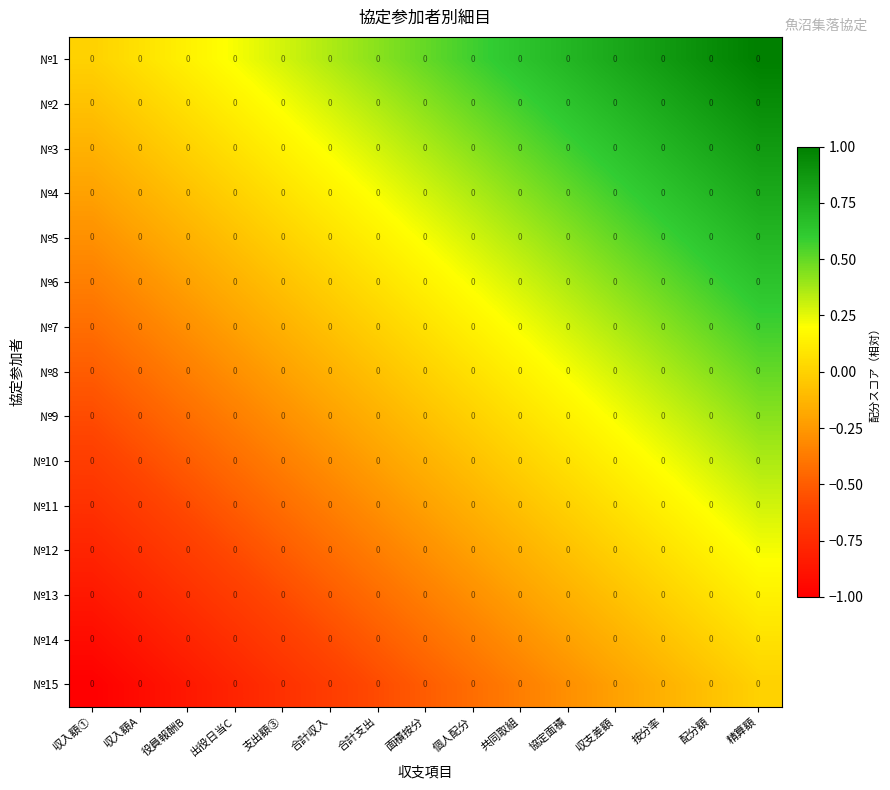

What is the spread (max minus min) of values at 収入額①?

1.0